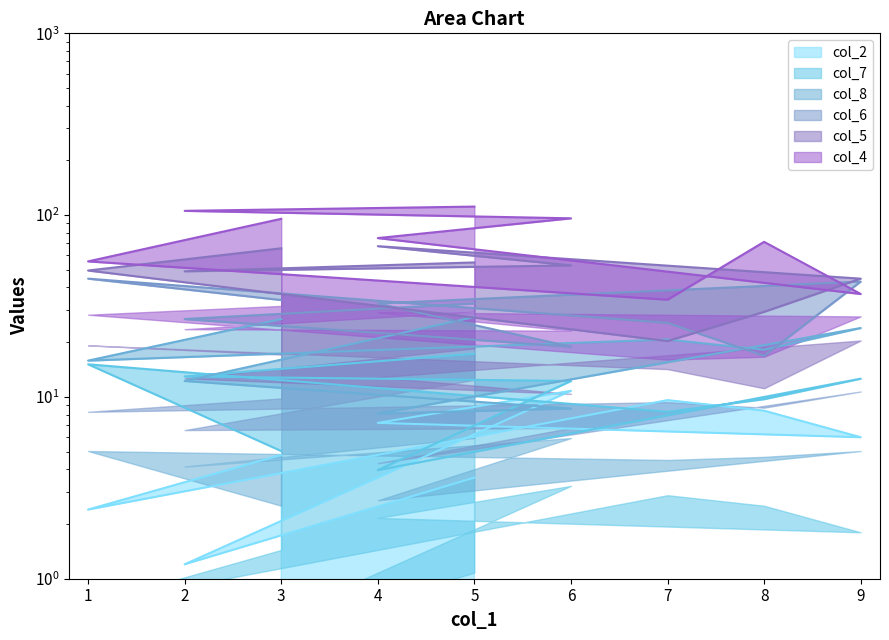

True or false: col_4 has more than 2 points higher than both neighbors.

False